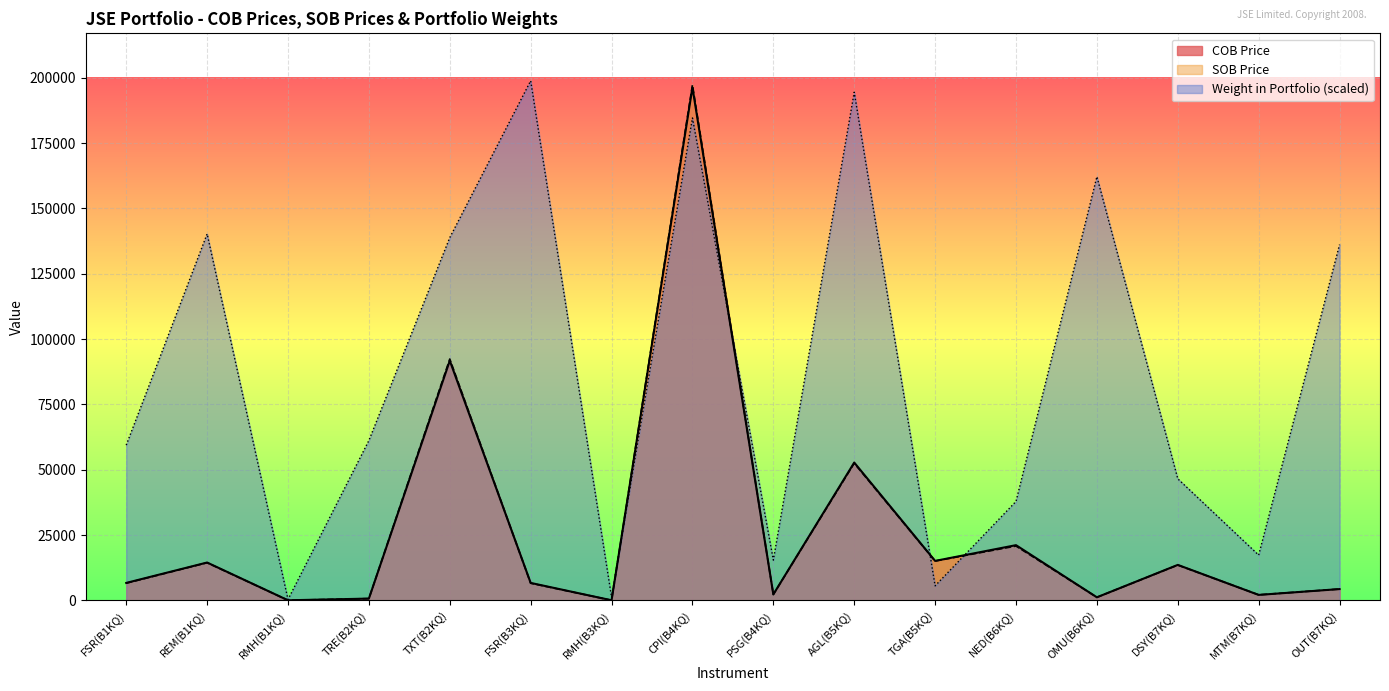

Where do COB Price and Weight in Portfolio first cross each other?

RMH(B3KQ) and CPI(B4KQ)